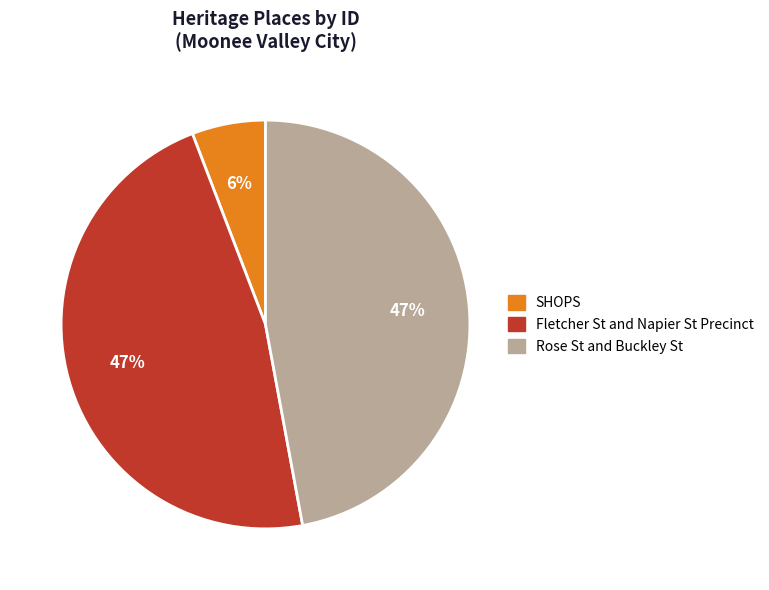

Does Fletcher St and Napier St Precinct account for over 50% of the chart?

No